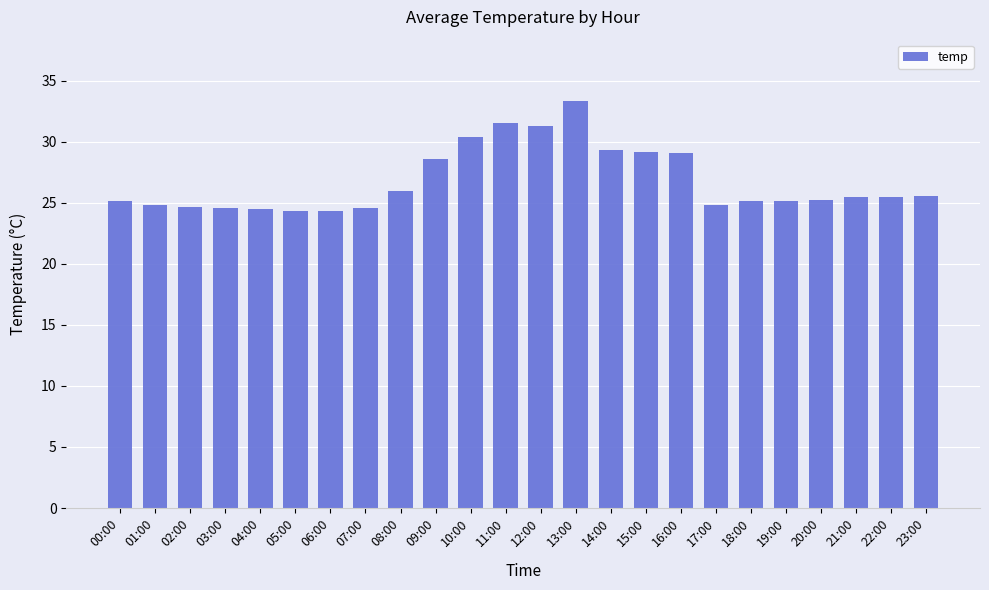

What is the average value?

26.8